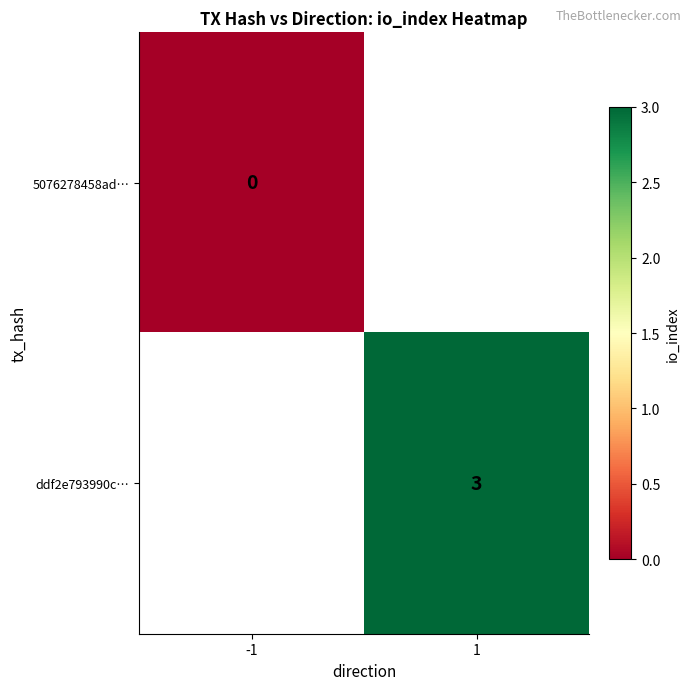

What is the total value across all series at 1?

3